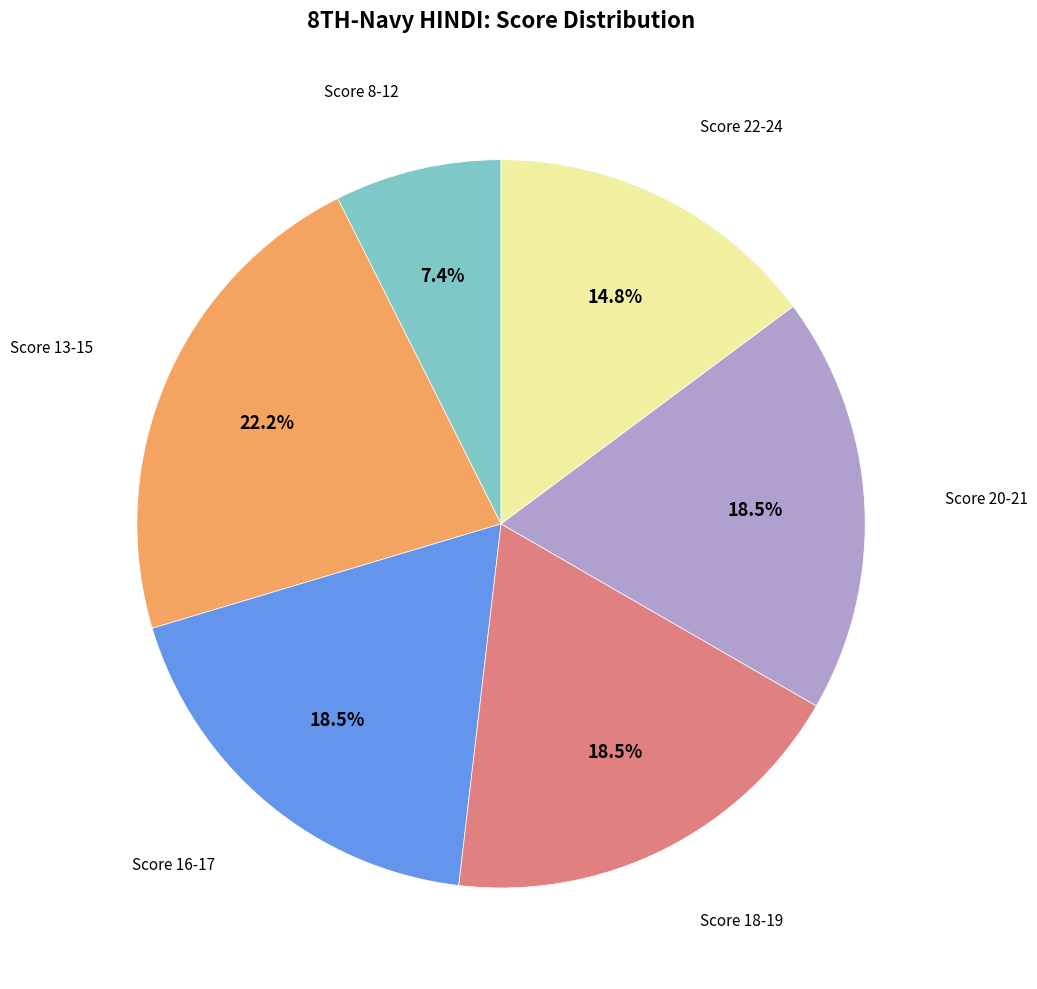

How many segments does this pie chart have?

6